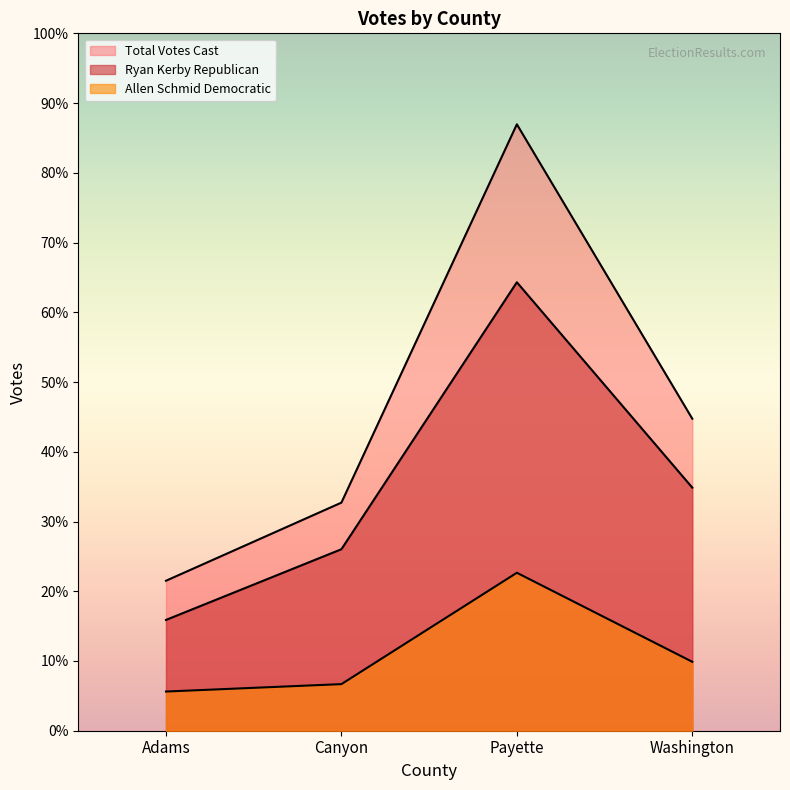

True or false: Allen Schmid Democratic has a value of 789 at Canyon.

False